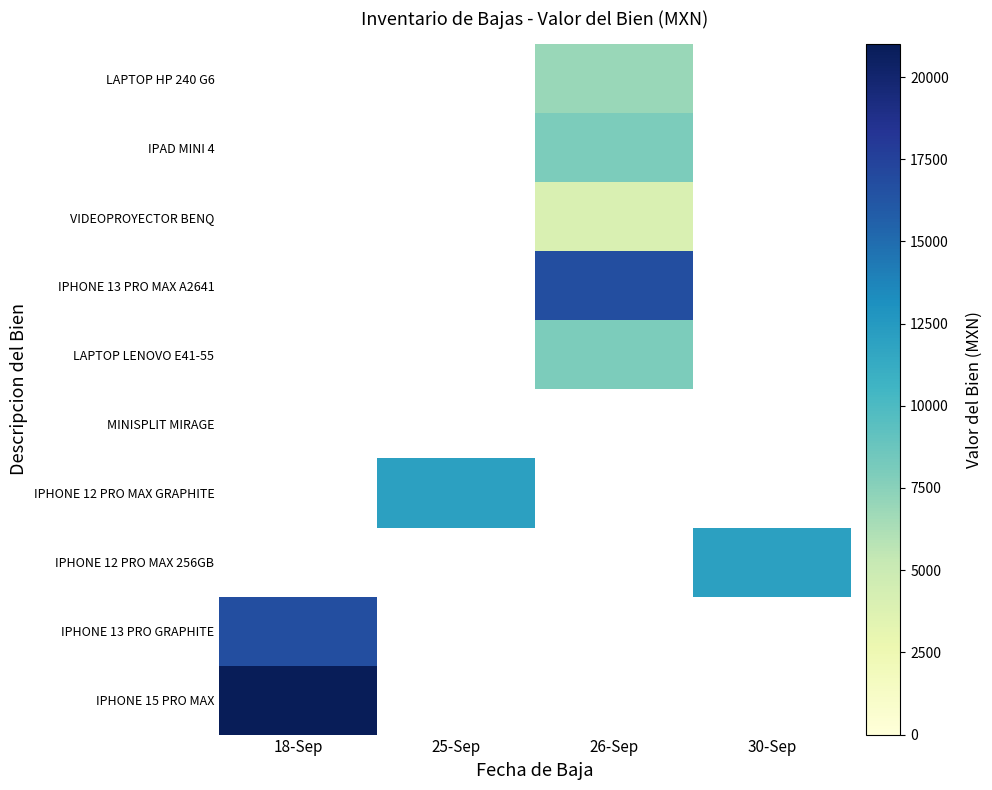

At which category is the sum across all series the highest?

26-Sep